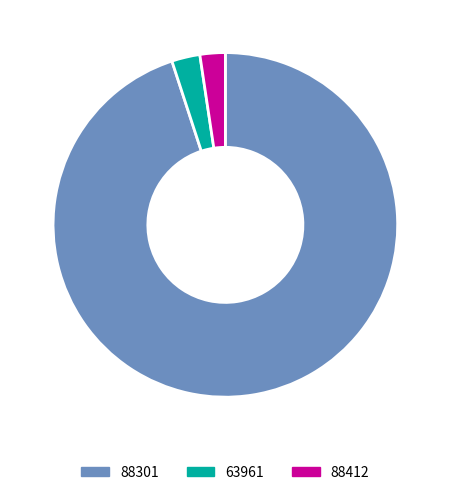

Which has a higher value, 88301 or 88412?

88301